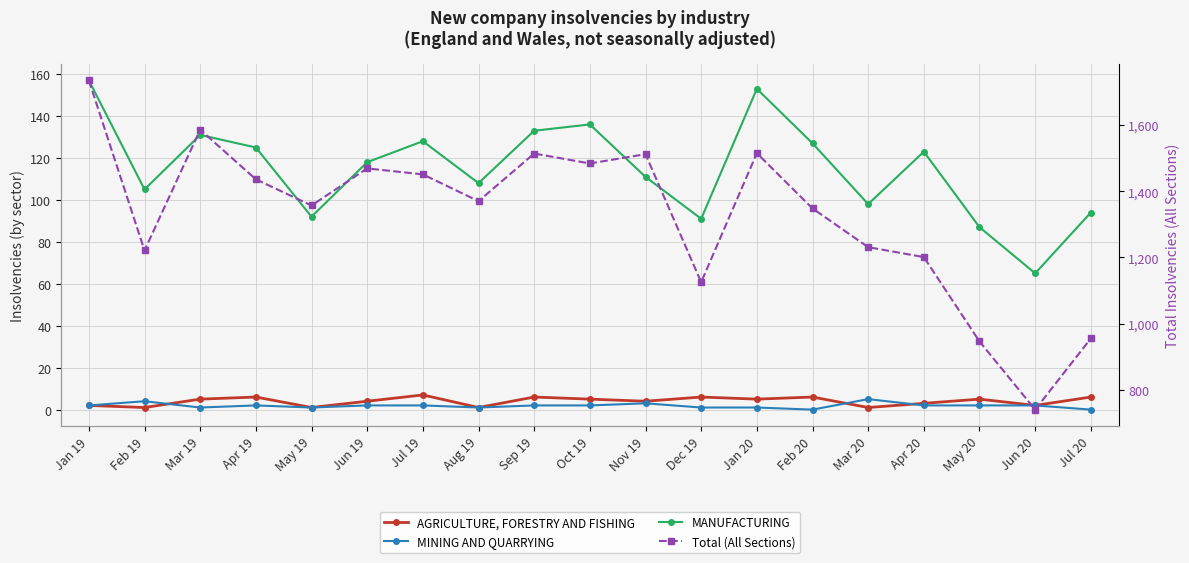

Which series has the largest total across all categories?

Total (All Sections)